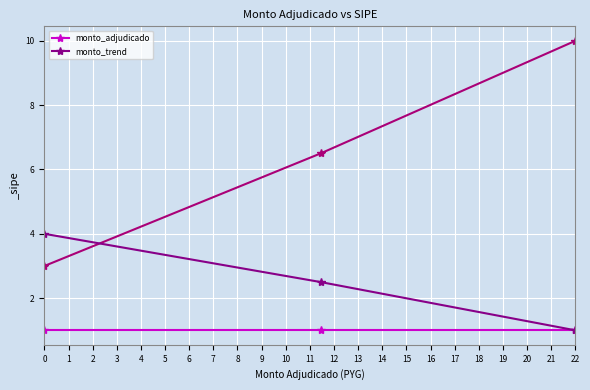

What is the minimum value for monto_adjudicado?

1.0